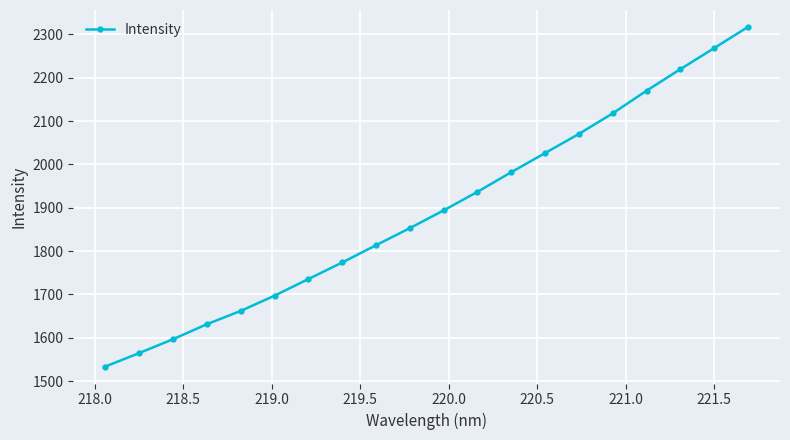

What is the minimum value shown in the chart?

1533.9